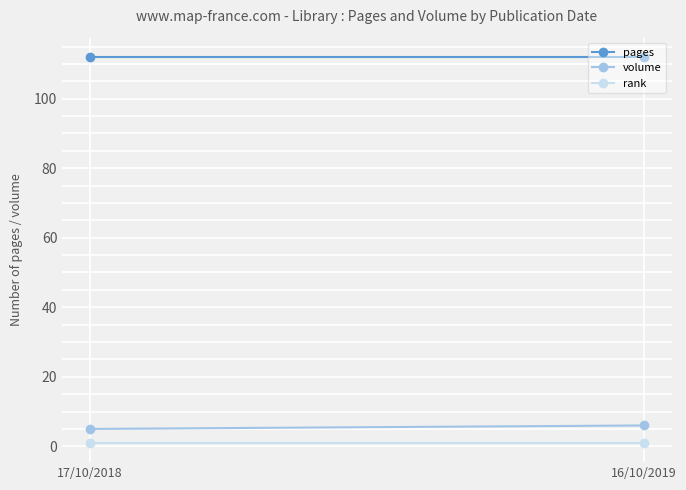

At 16/10/2019, list the series in order from smallest to largest.

rank, volume, pages